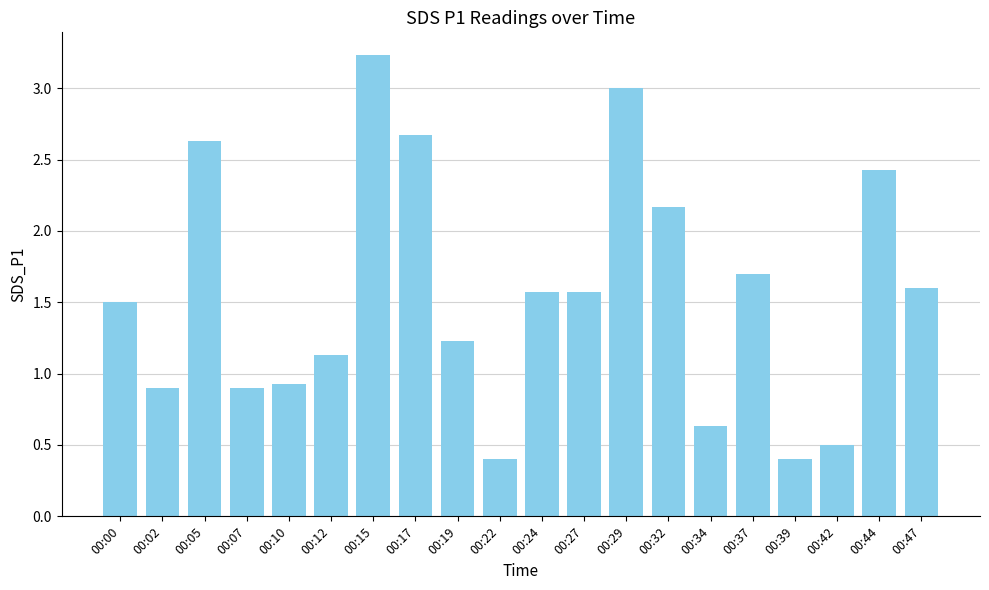

What is the smallest value displayed?

0.4